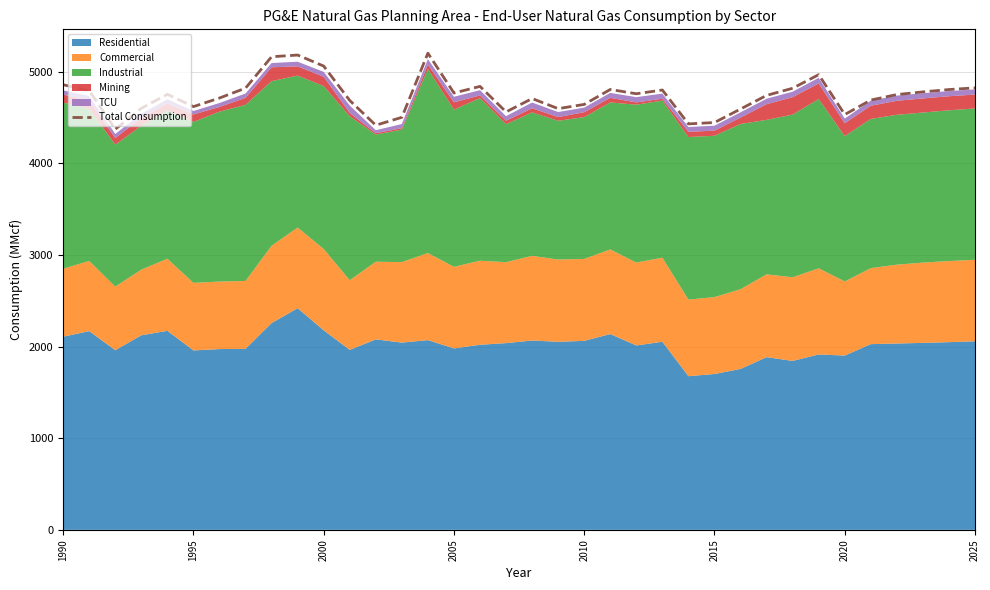

The value of Total Consumption at 1990 is 3021.8. True or false?

False